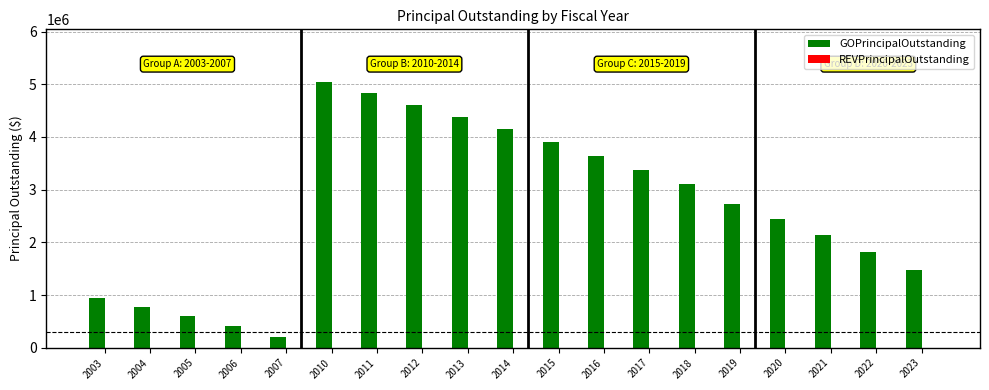

What is the average value?

2659737